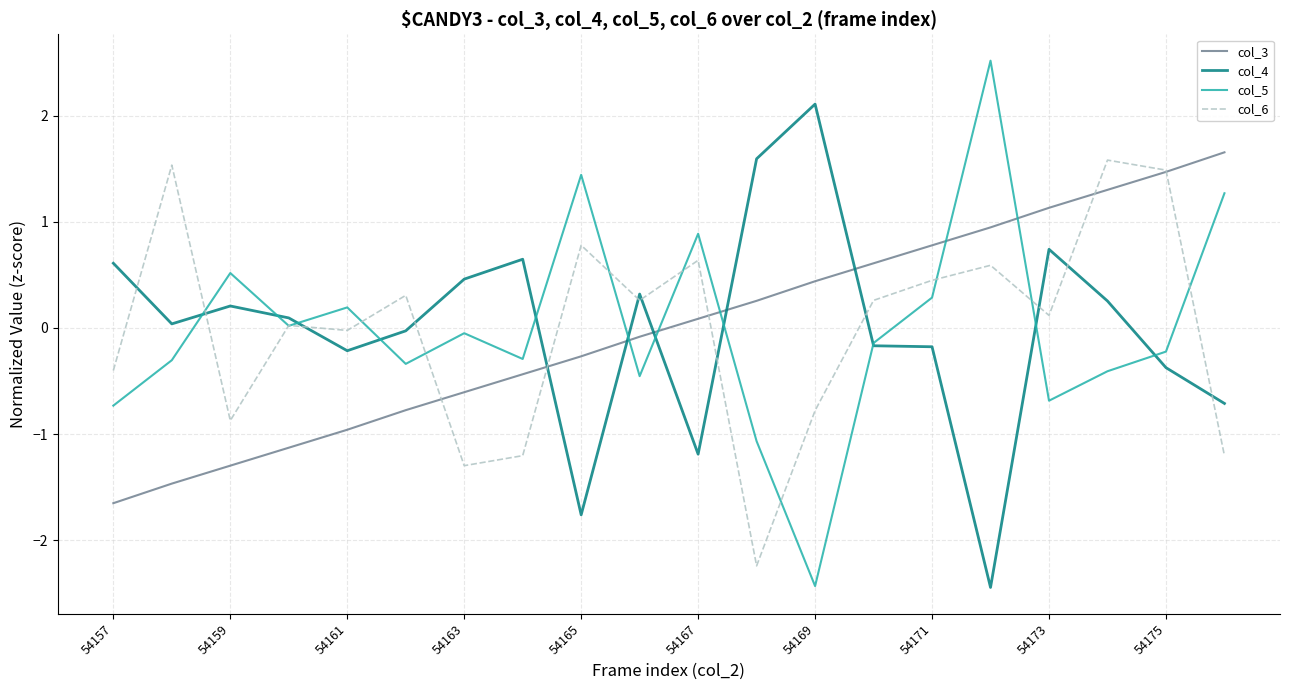

How many times do col_3 and col_4 cross each other?

5